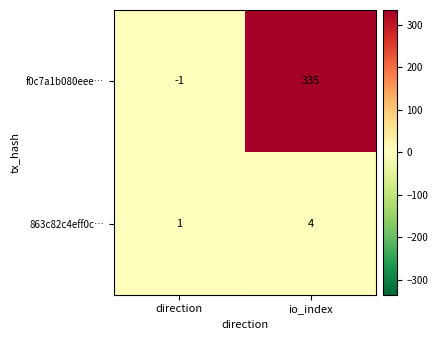

List the series in order of their overall mean, lowest first.

863c82c4eff0c…, f0c7a1b080eee…